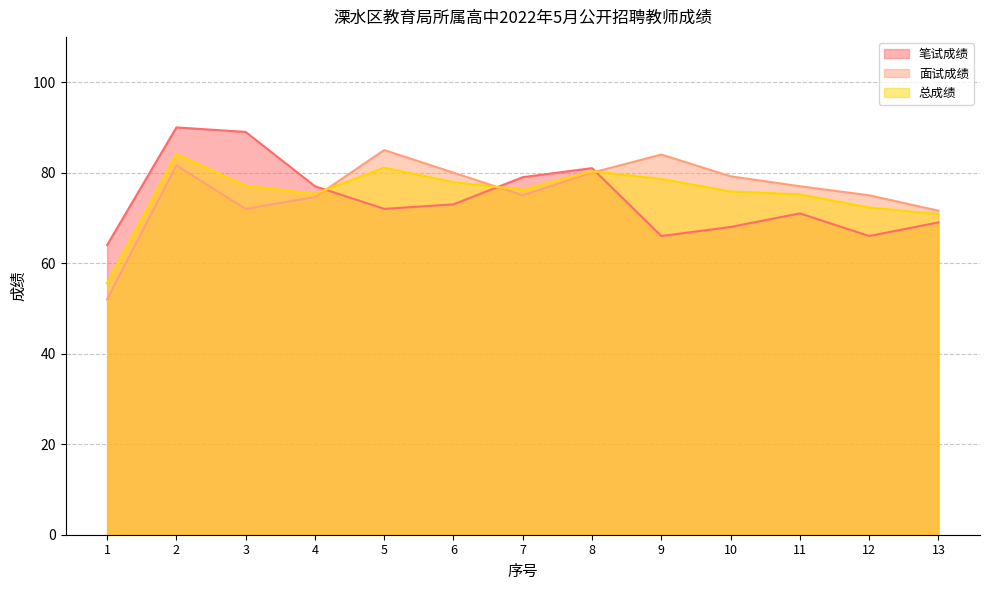

At 8, list the series in order from largest to smallest.

笔试成绩, 总成绩, 面试成绩